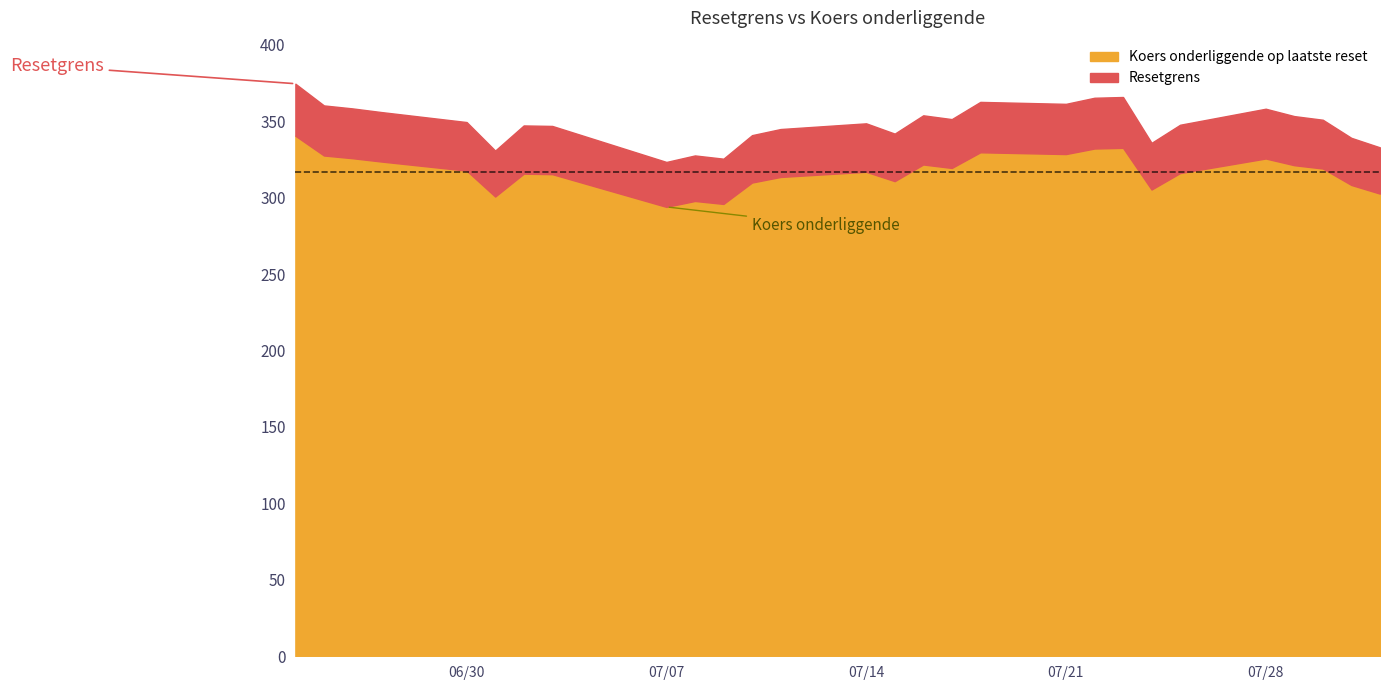

At which label does Resetgrens first exceed 349?

2025-06-24